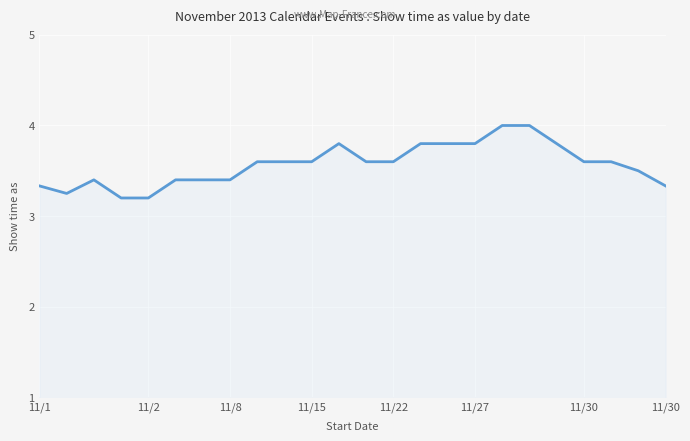

True or false: the data has more than 0 interior local peaks.

True